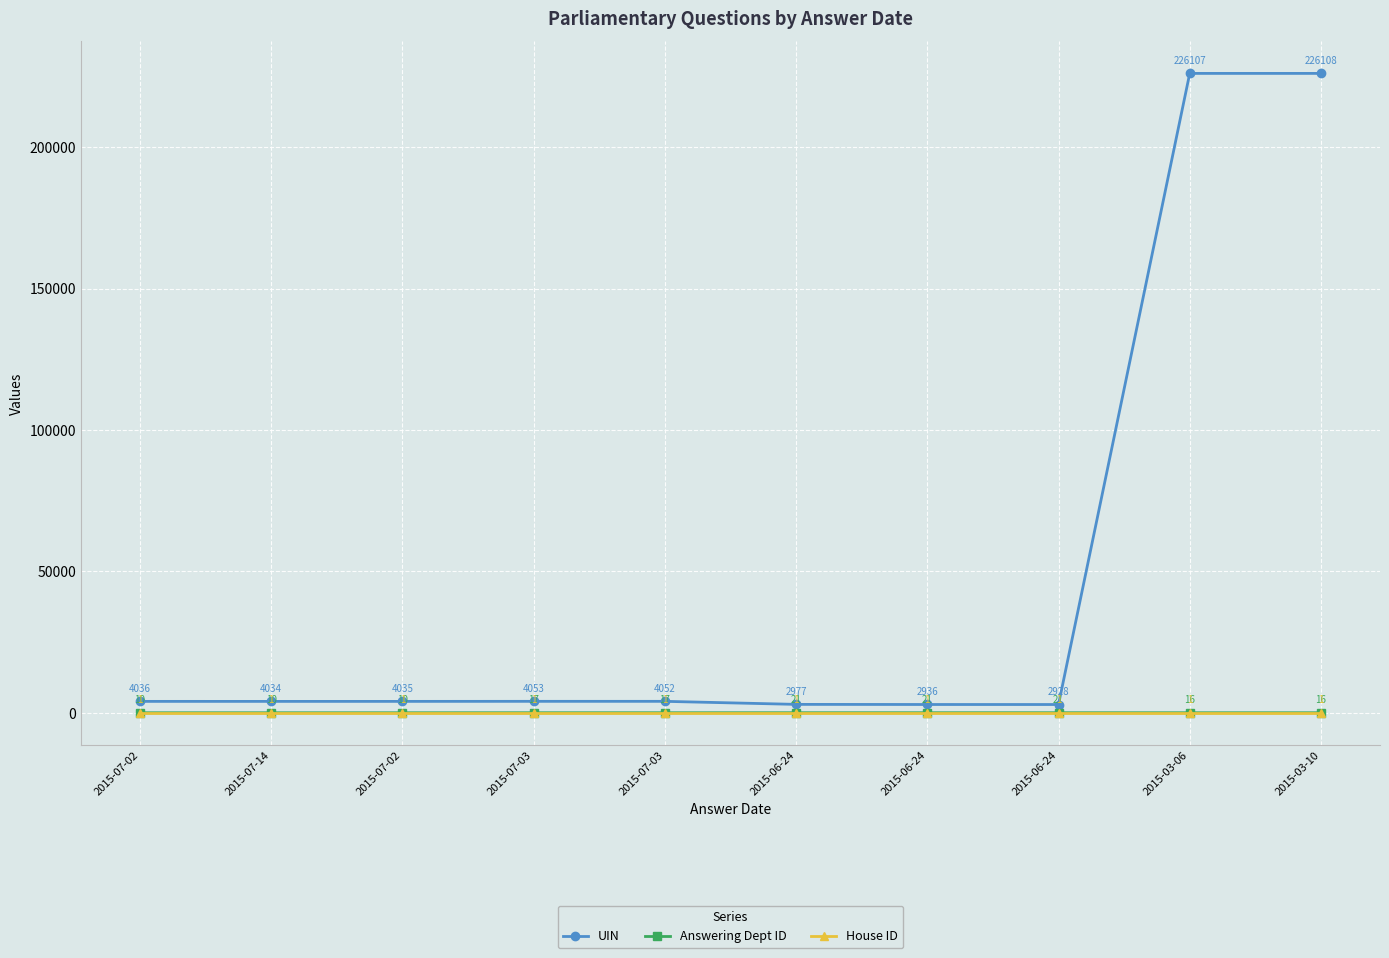

Reading right to left, extract all data points from this chart.

UIN: 226108	226107	2928	2936	2977	4052	4053	4035	4034	4036
Answering Dept ID: 16	16	21	21	21	17	17	10	10	10
House ID: 1	1	1	1	1	1	1	1	1	1